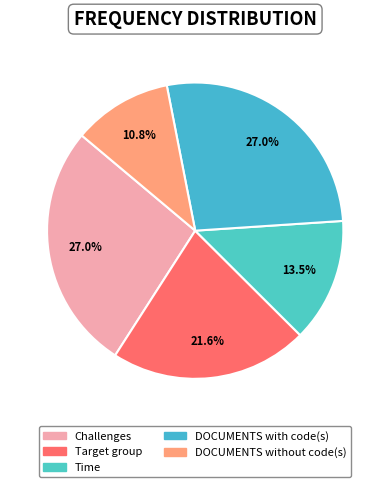

What is the smallest slice in the pie chart?

DOCUMENTS without code(s)